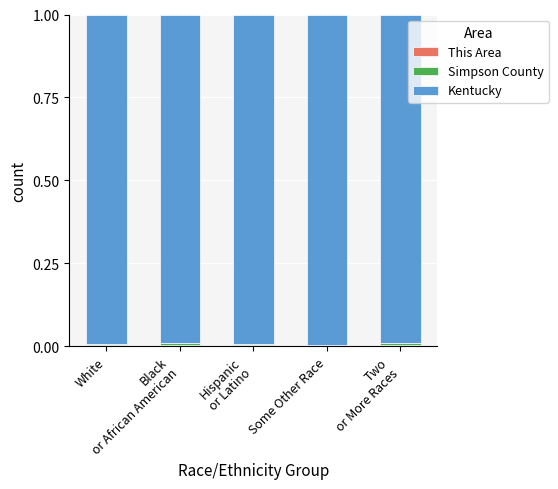

Is it true that Simpson County equals 0.0 at Some Other Race?

False